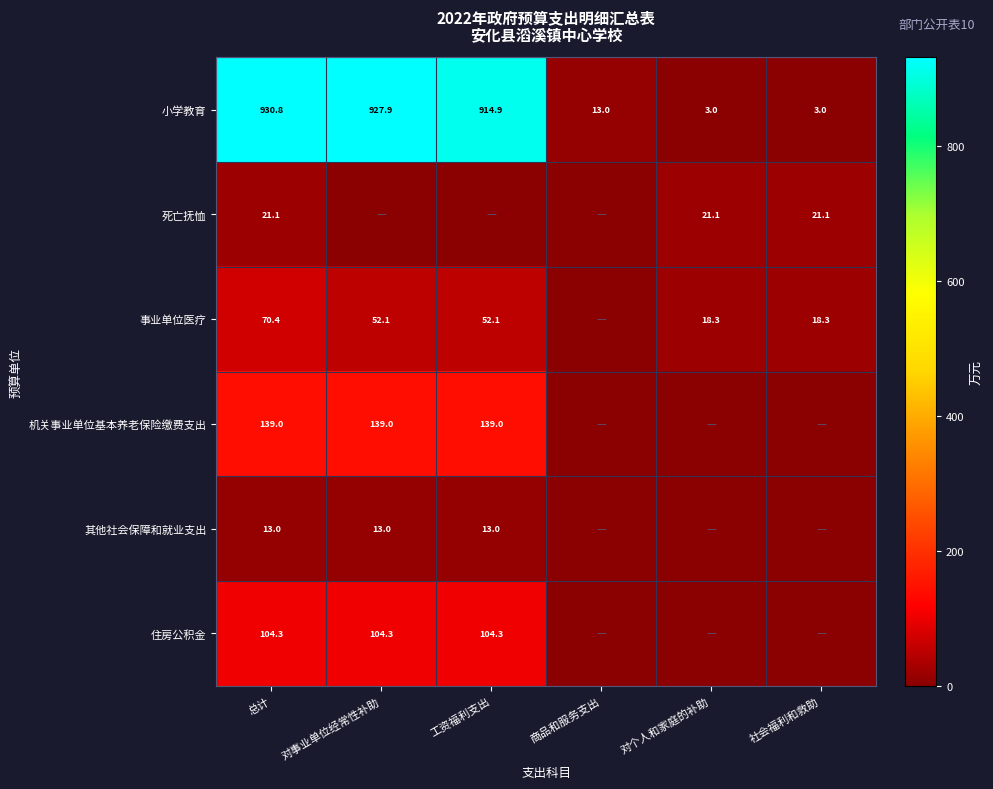

Is it true that 事业单位医疗 equals 52.1 at 工资福利支出?

True